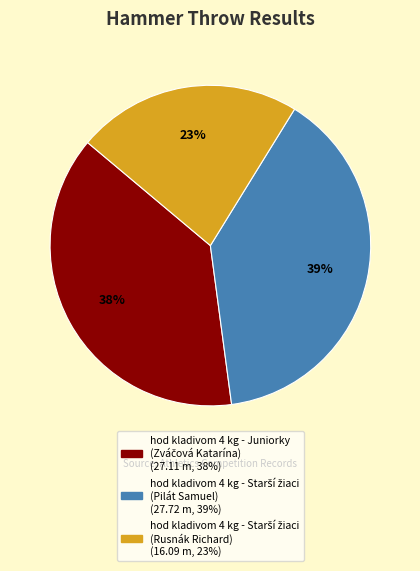

Is there any slice that represents more than half of the pie?

No